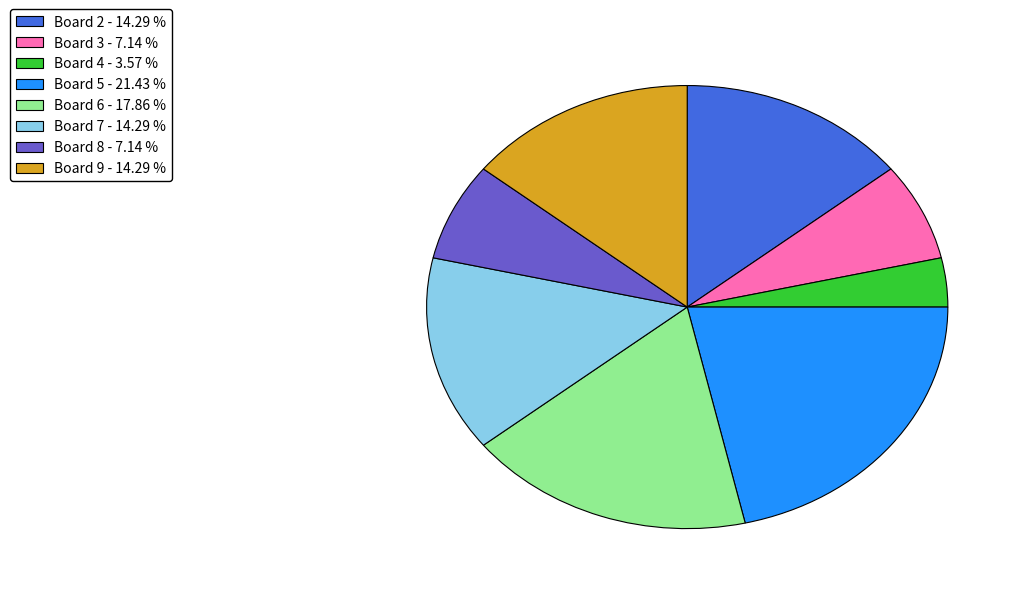

Combined, do Board 2 - 14.29 % and Board 7 - 14.29 % account for over 50%?

No